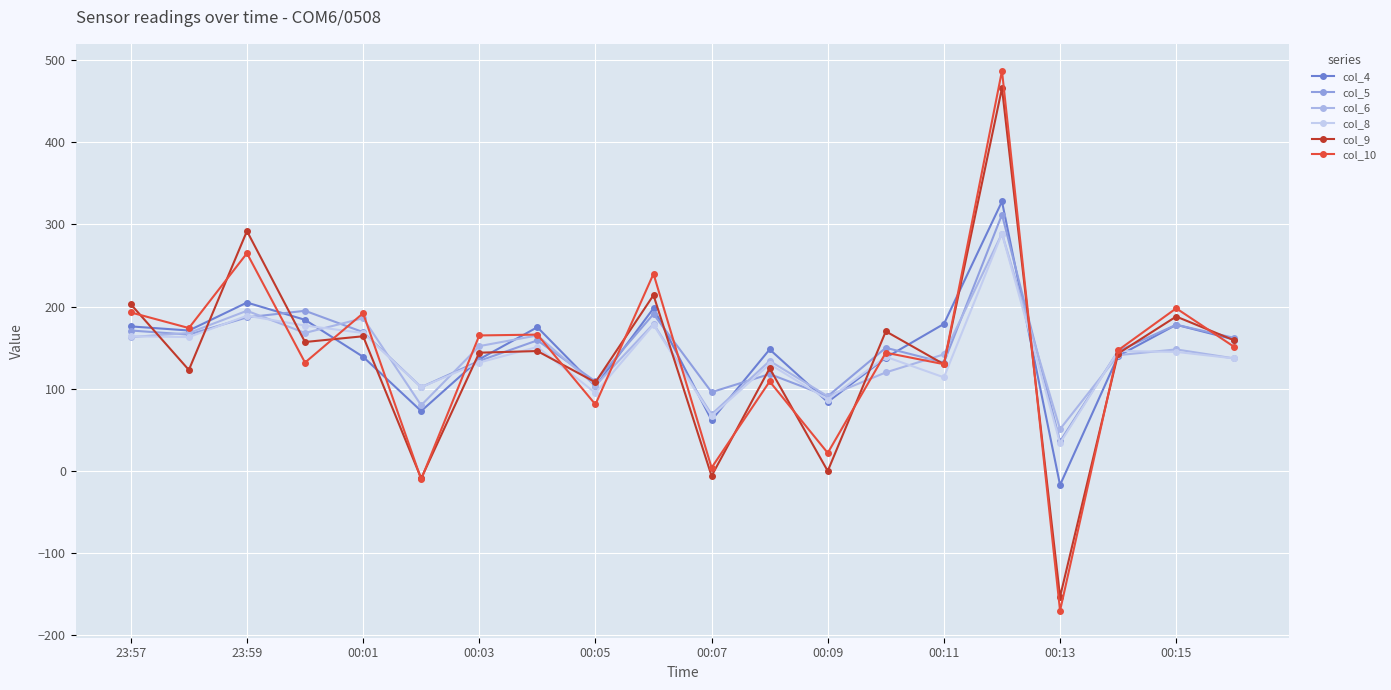

How many interior local peaks does the col_10 series have?

8